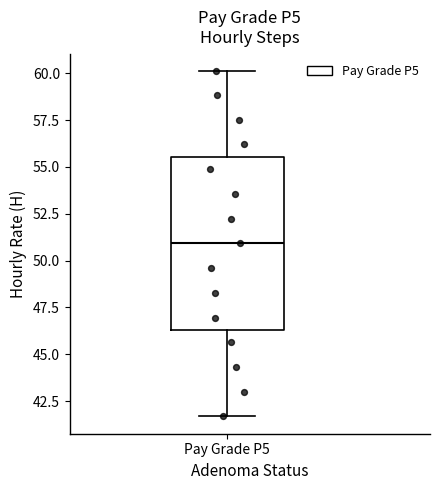

Read this box plot against the y-axis: the position of the median line, the range covered by the box, and the ends of both whiskers. The values are not printed on the chart, so give them approximately, as read against the axis.

median 51.0, box 46.5 to 55.5, whiskers 41.5 to 60.0